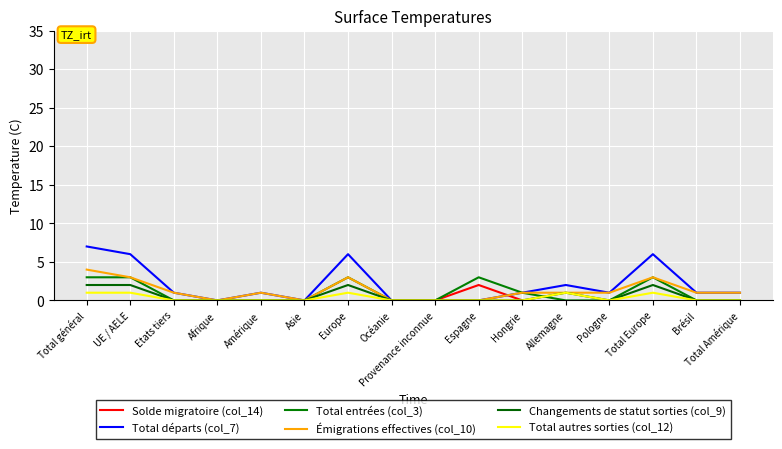

True or false: Solde migratoire (col_14) and Total autres sorties (col_12) intersect in this chart.

False